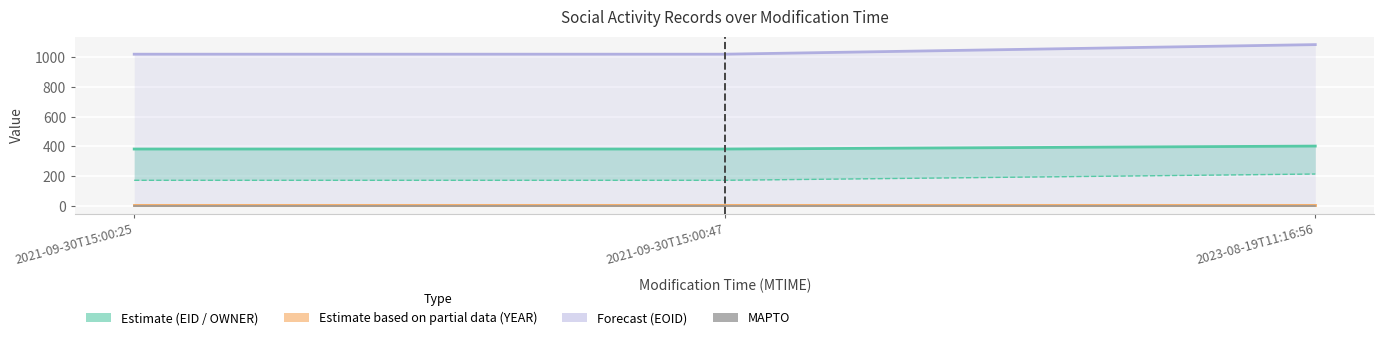

What position from the right is 2021-09-30T15:00:47?

2